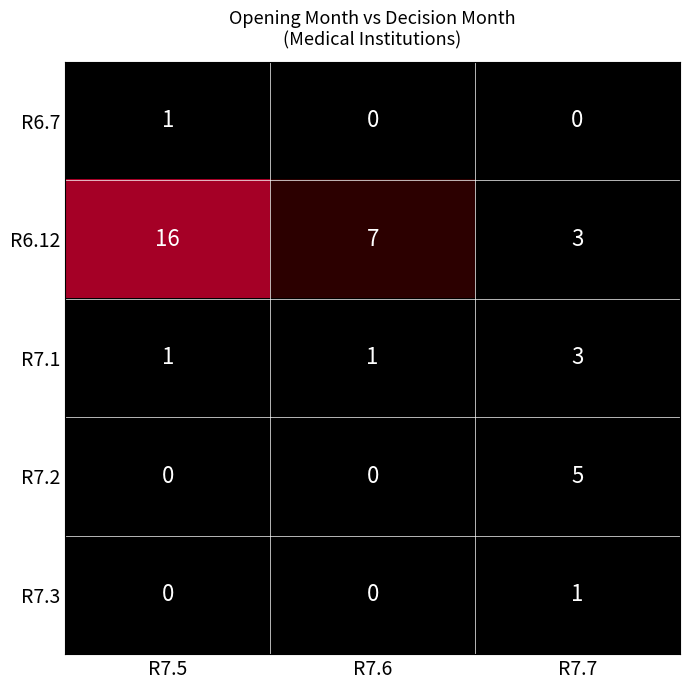

Which label corresponds to the largest value in the chart?

R7.5